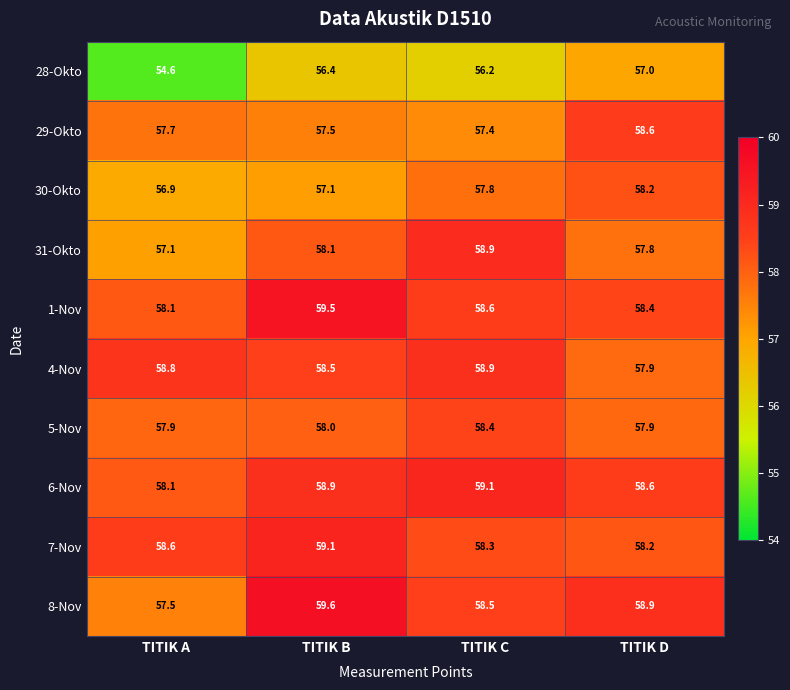

True or false: 5-Nov has a value of 82.8 at TITIK B.

False